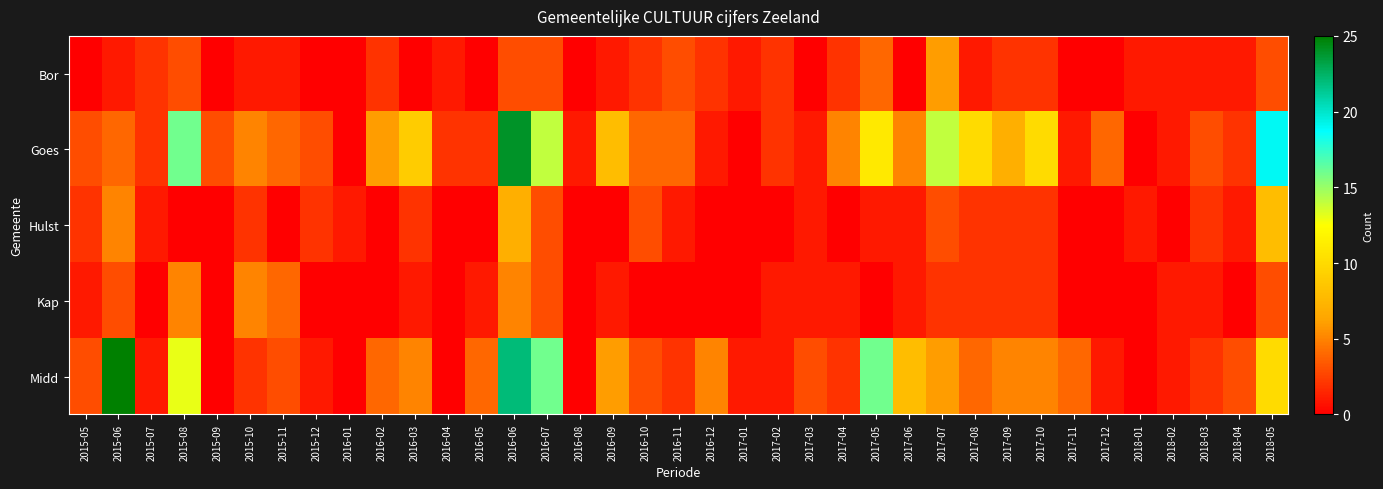

Which series has the largest total across all categories?

Goes